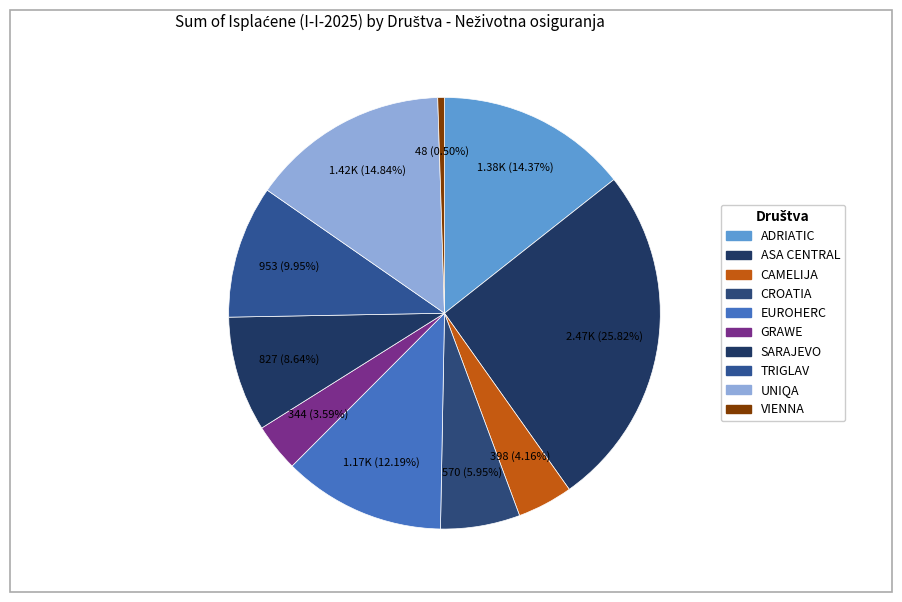

How many segments does this pie chart have?

10